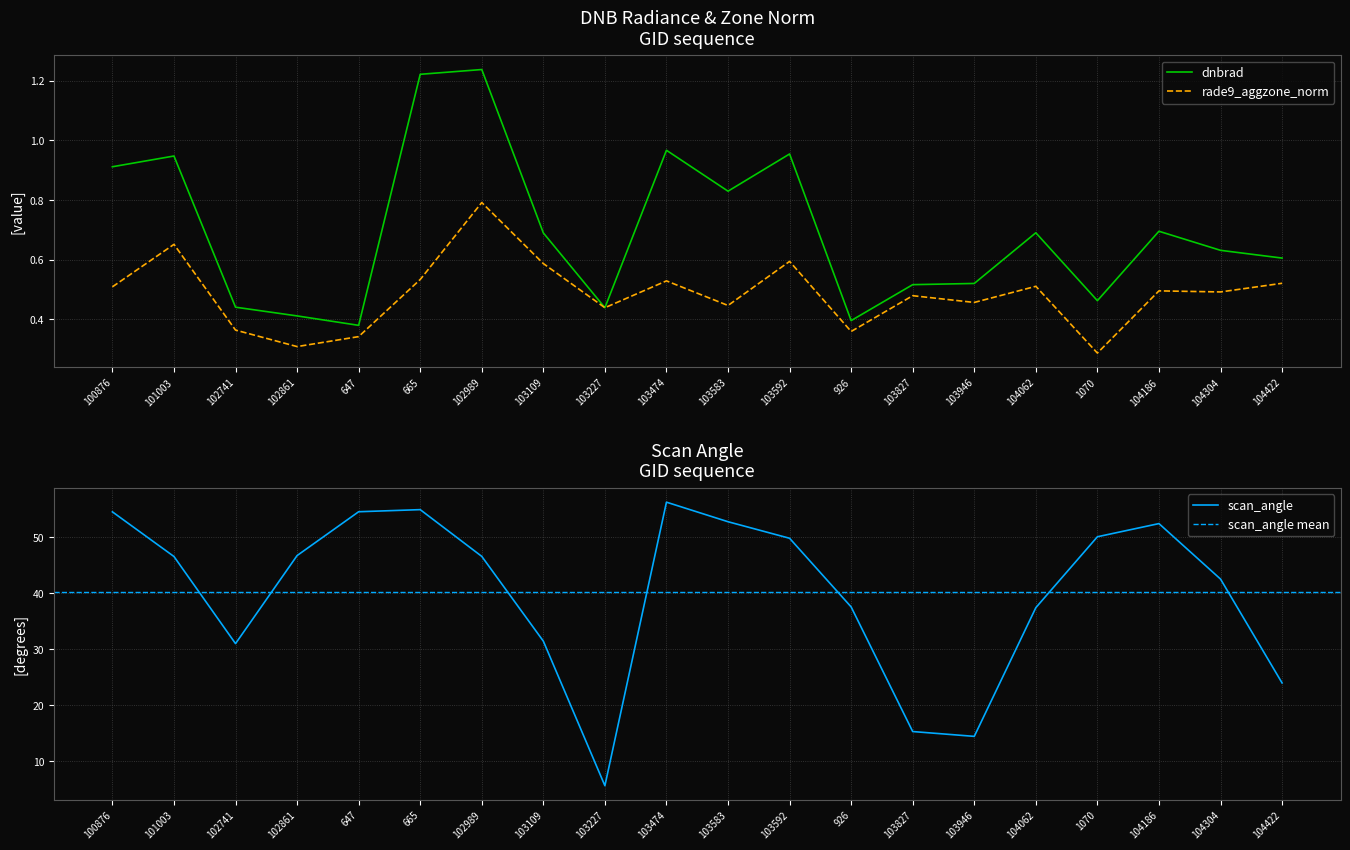

Count the rade9_aggzone_norm values in the range 0 to 1.

20